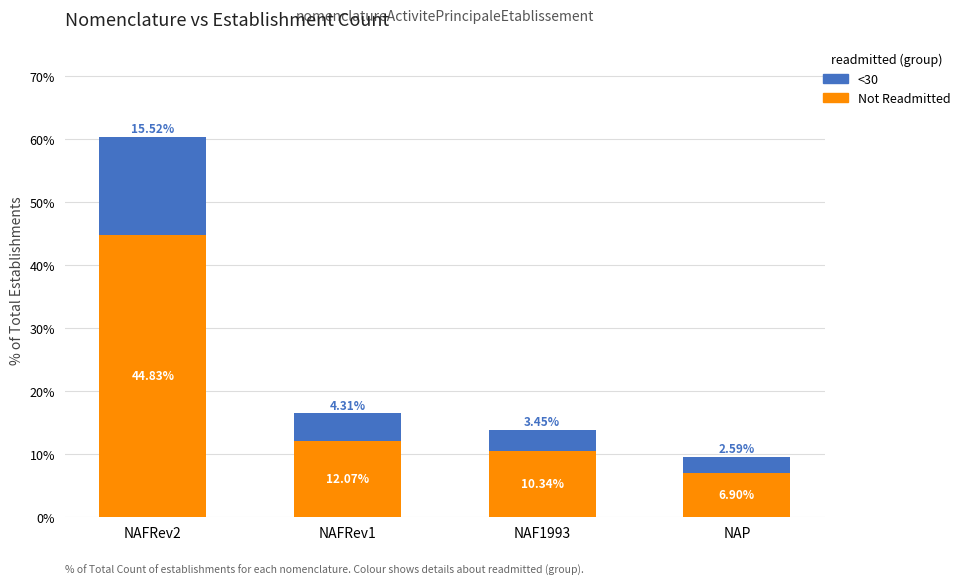

Are the bars grouped side by side (vs. stacked)?

No